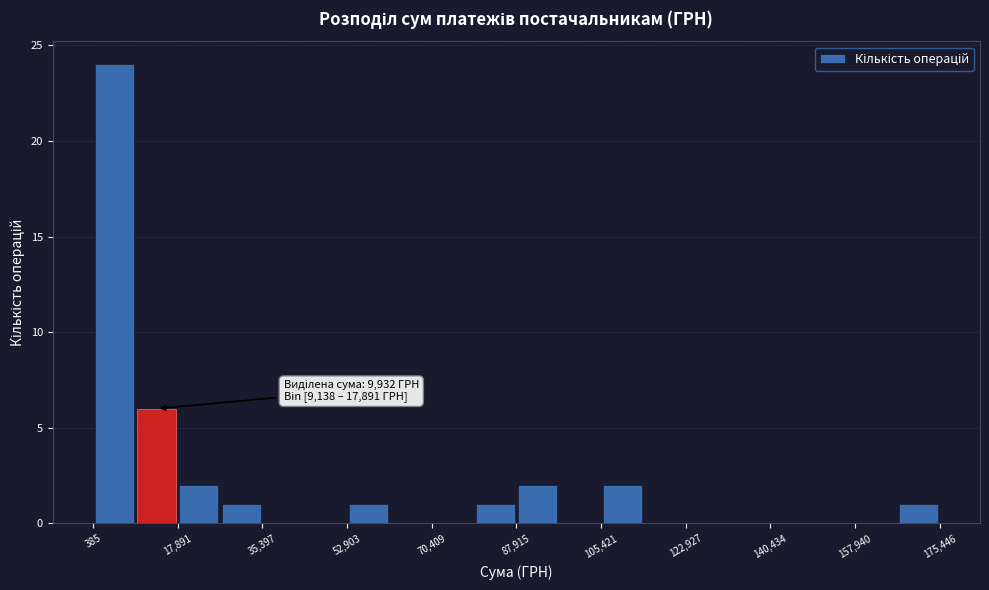

Which range on the x-axis has the tallest bar?

0 to 10000